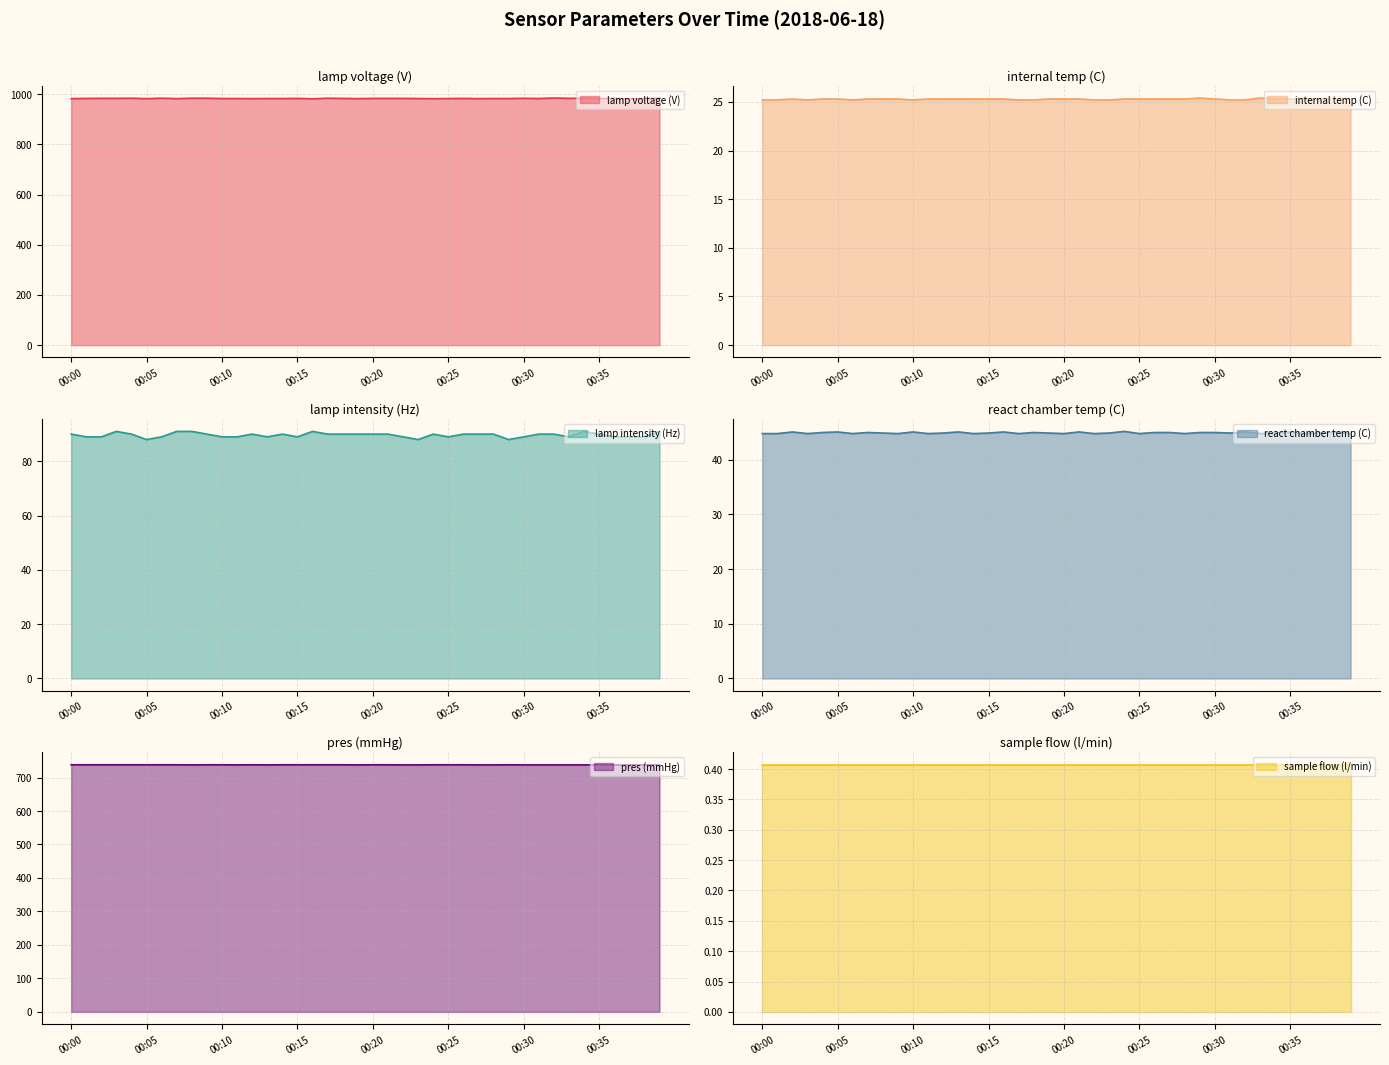

What is the difference between the pres (mmHg) values at 00:35 and 00:34?

0.3